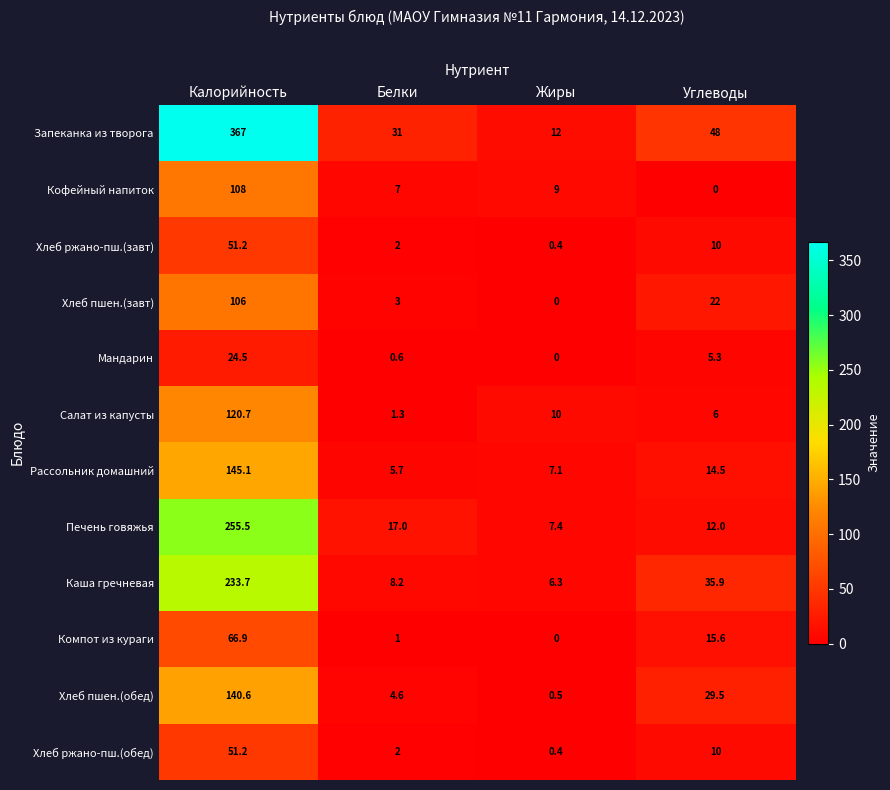

What is the difference between the maximum and minimum values in the Салат из капусты series?

119.4